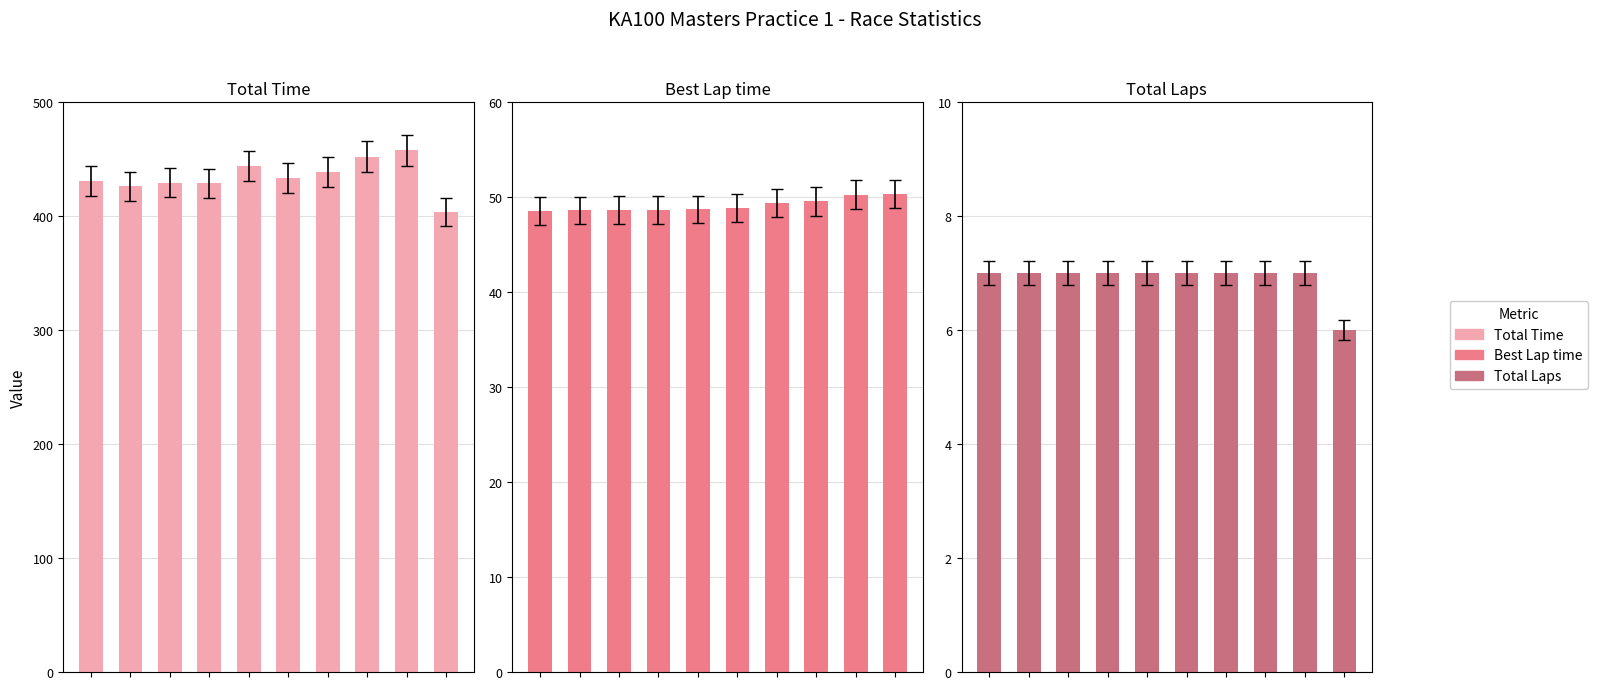

Which has a higher value, 3 or 7?

7